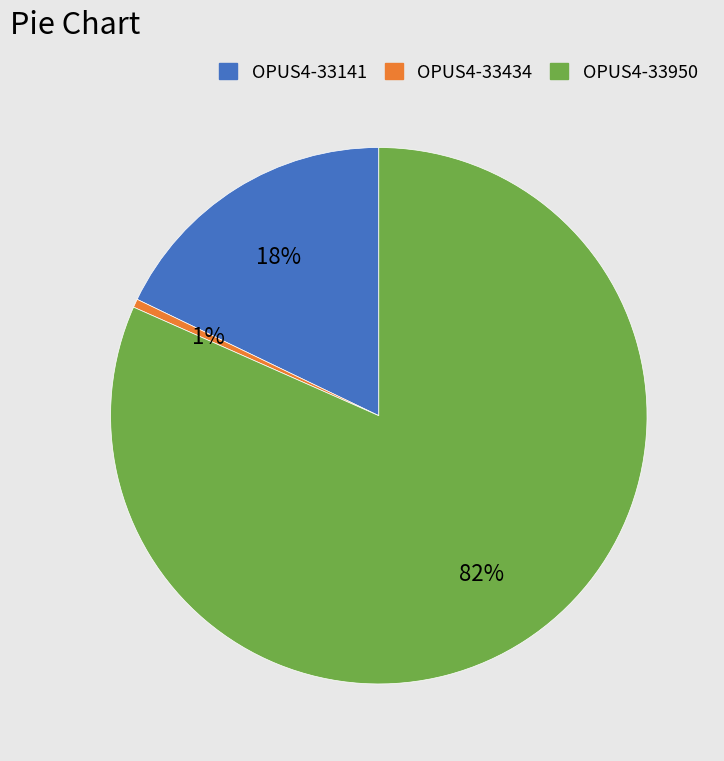

Is there a majority slice in this chart?

Yes